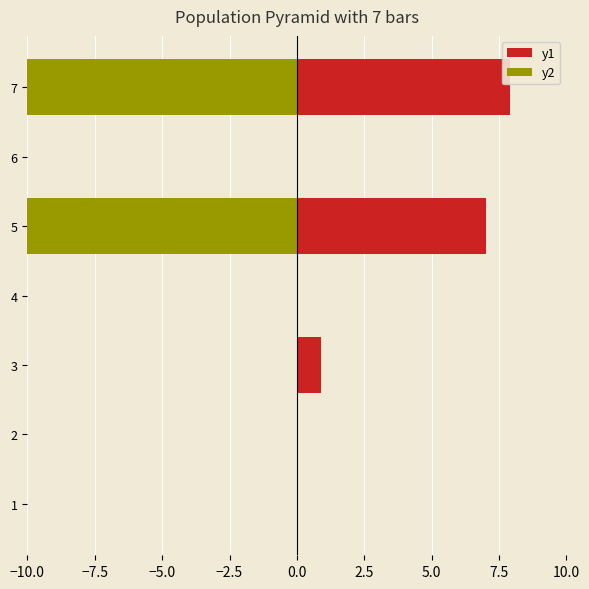

What is the maximum value for y1?

7.9